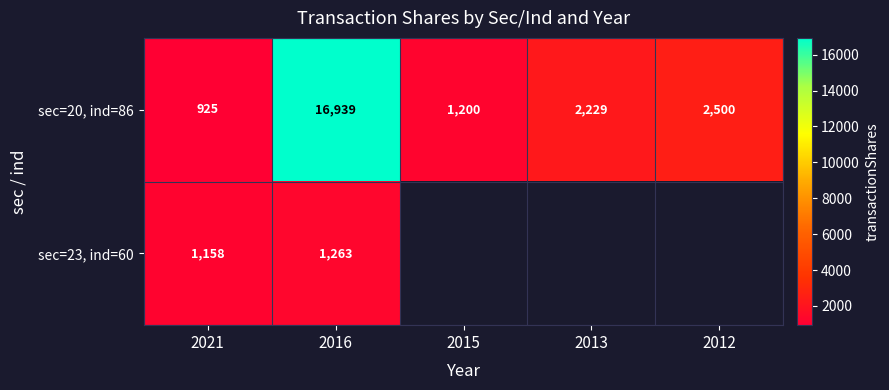

At which label does sec=20, ind=86 reach its peak?

2016